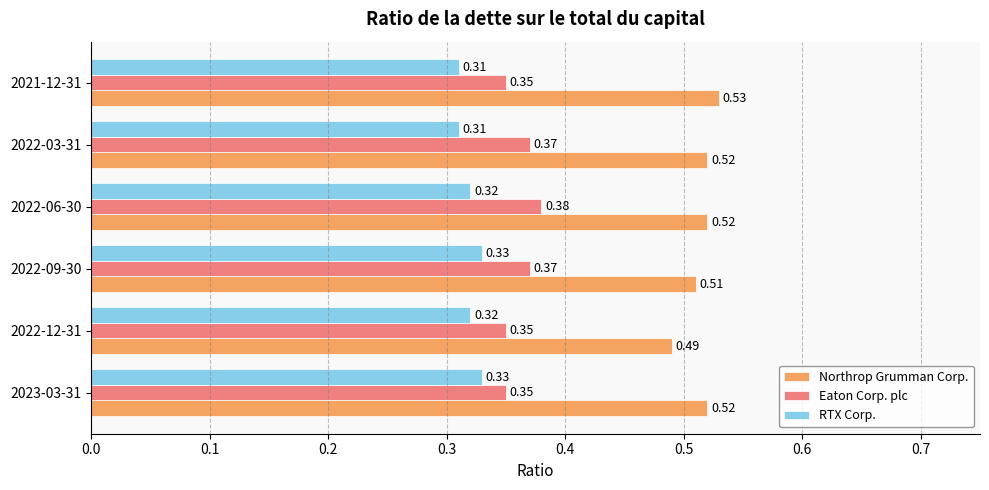

Rank the series by their average value, from highest to lowest.

Northrop Grumman Corp., Eaton Corp. plc, RTX Corp.